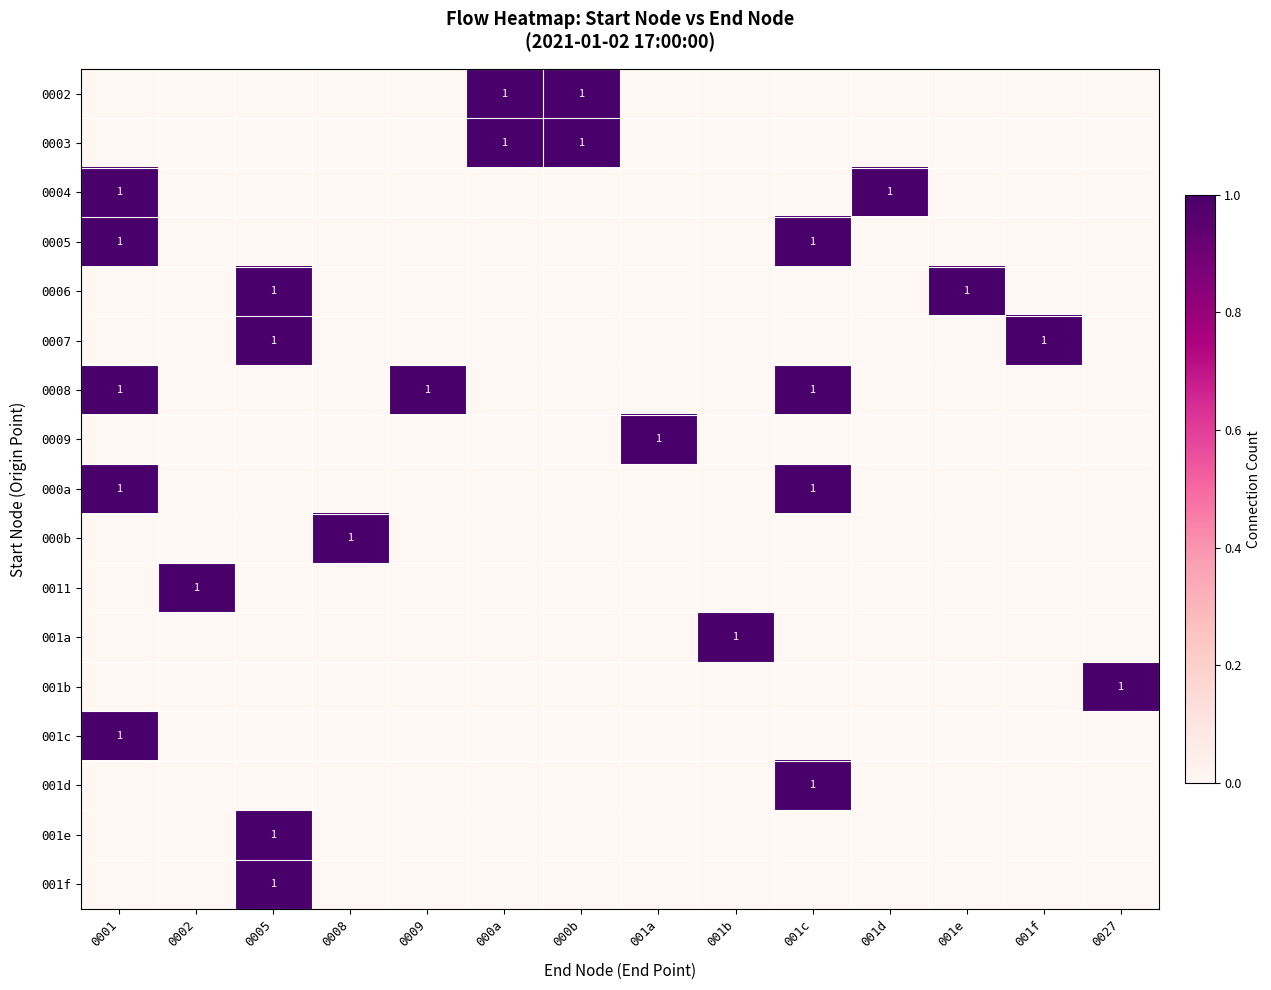

Is the value of 0007 at 001d greater than the value of 0011 at 001a?

No